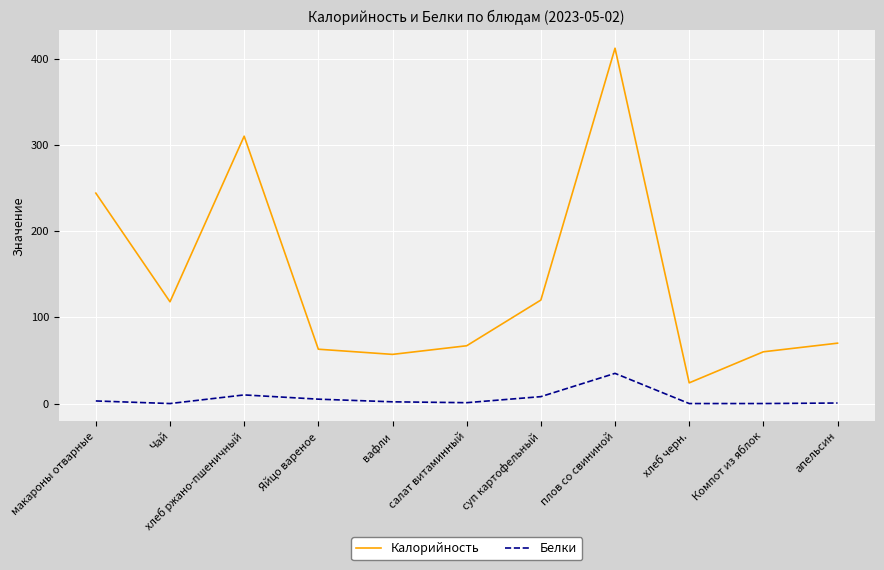

At which category is the sum across all series the highest?

плов со свининой